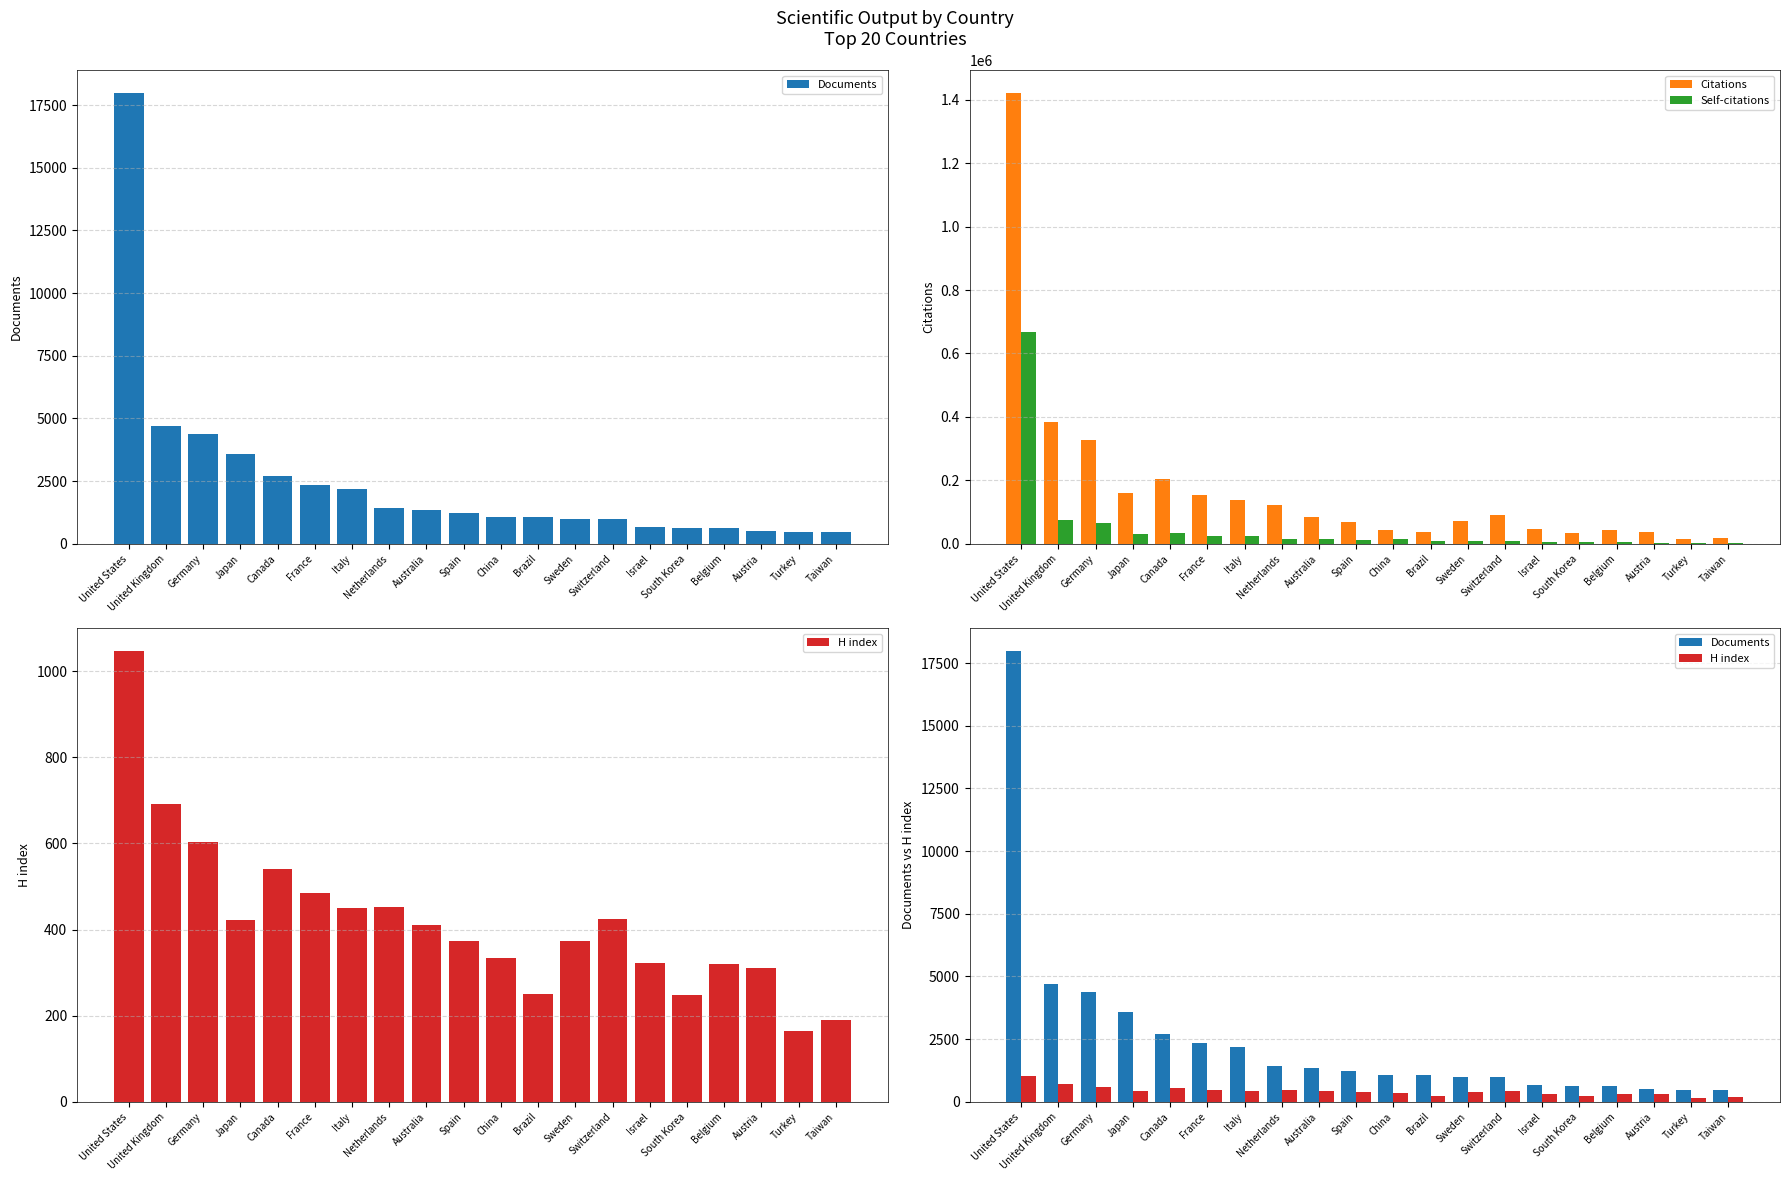

True or false: Citations has a value of 2433711 at United States.

False